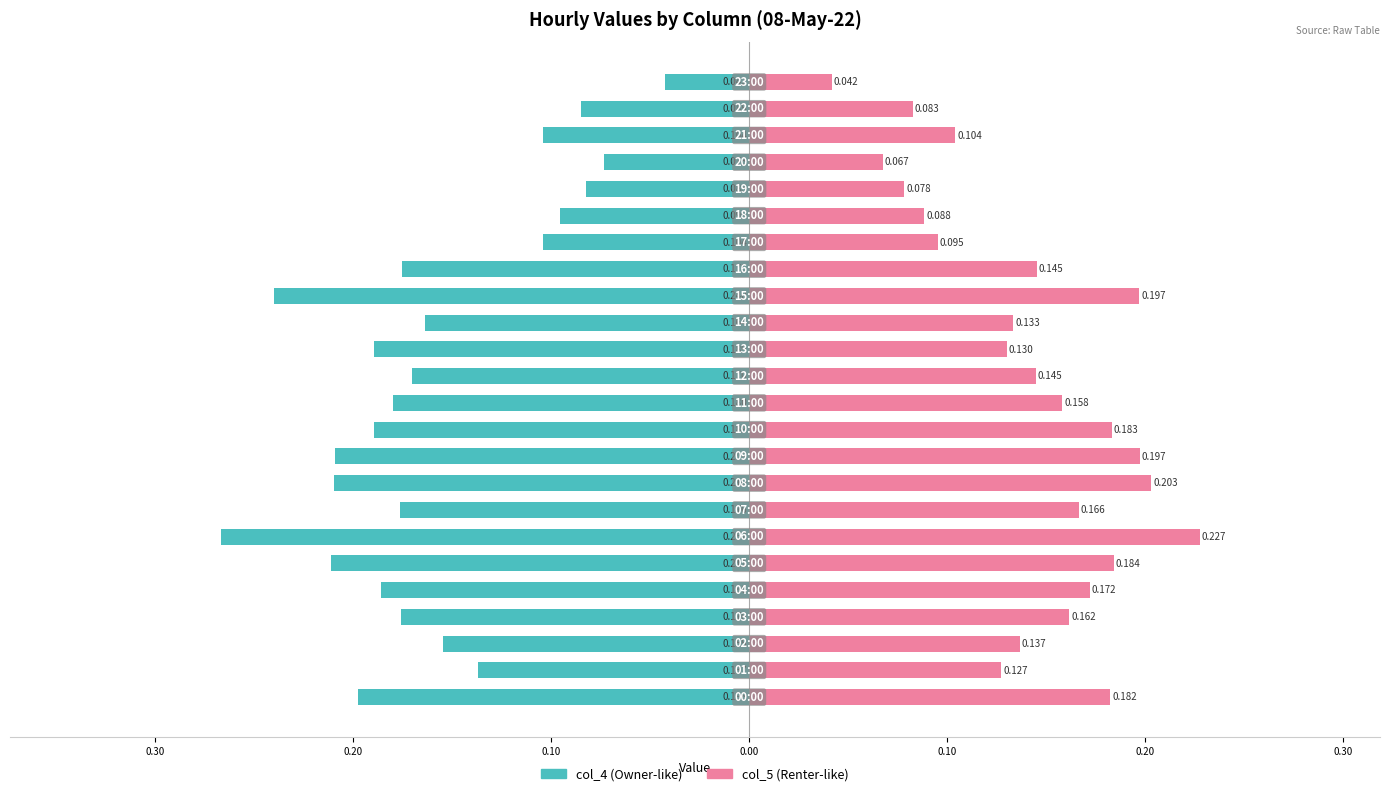

Is it true that col_4 (left) equals -0.0 at 19?

False